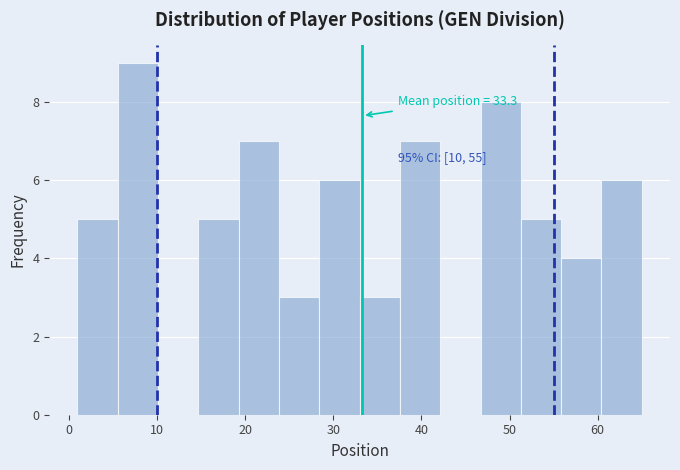

Which range on the x-axis has the tallest bar?

6 to 10